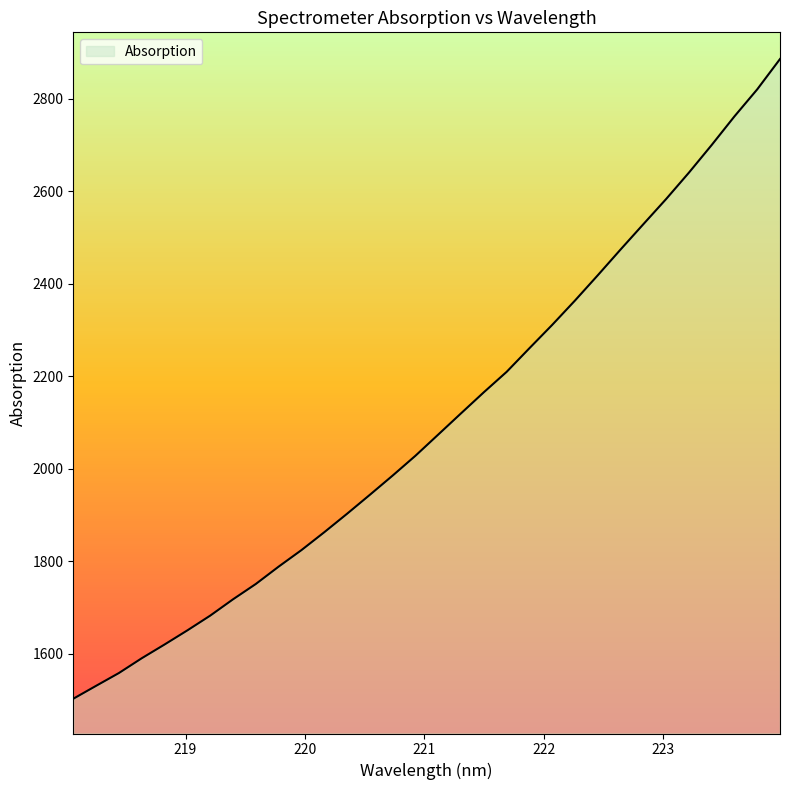

How many values are below 2074?

16